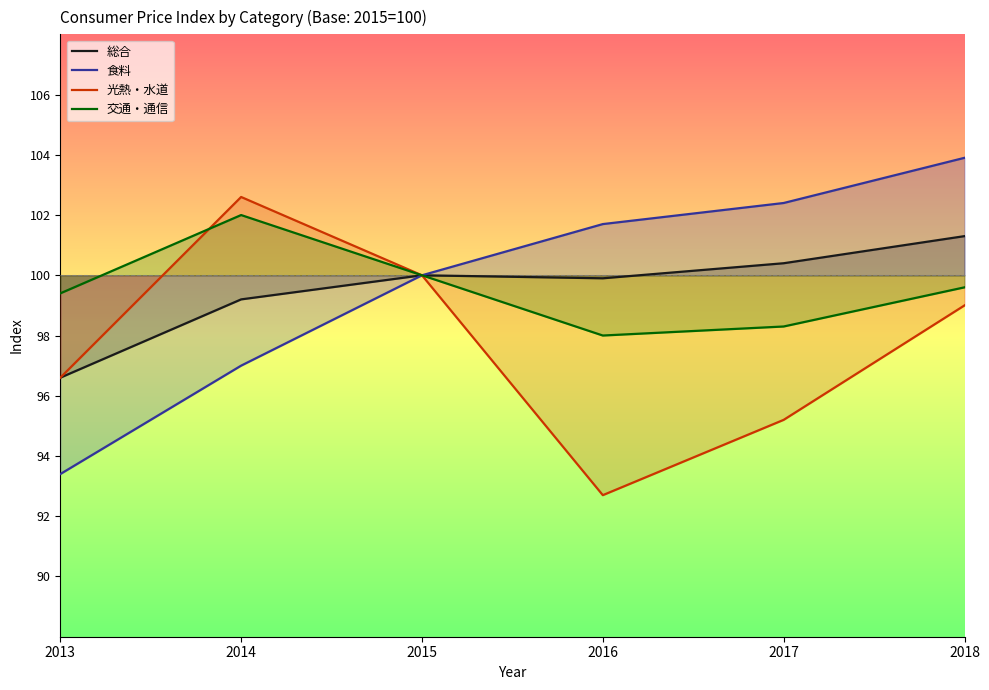

Which category has the highest value in the 総合 series?

2018